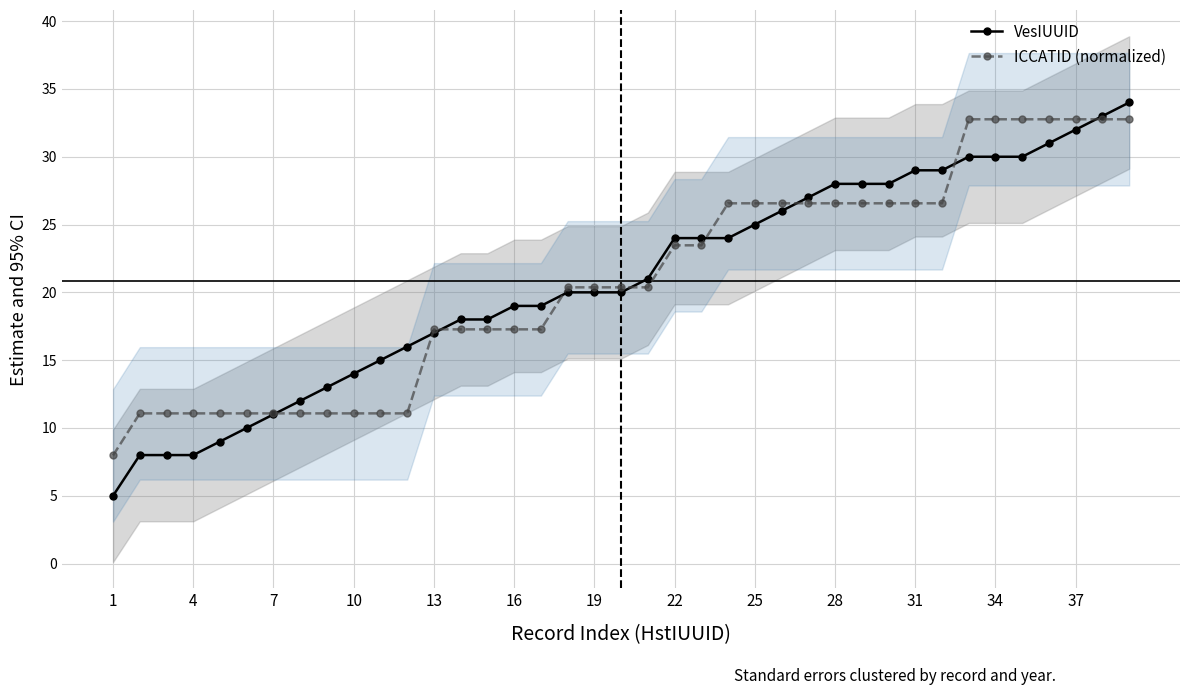

What is the maximum value for VesIUUID?

34.0